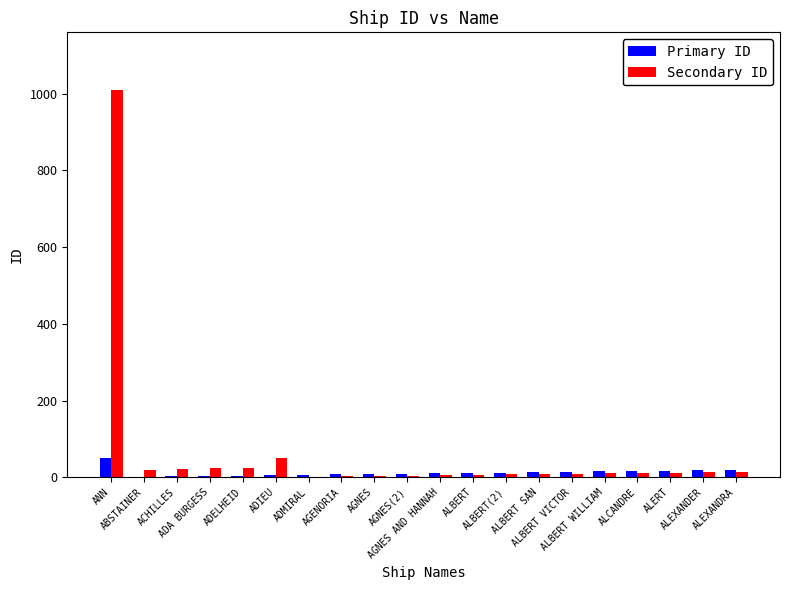

What is the maximum value shown in the chart?

1009